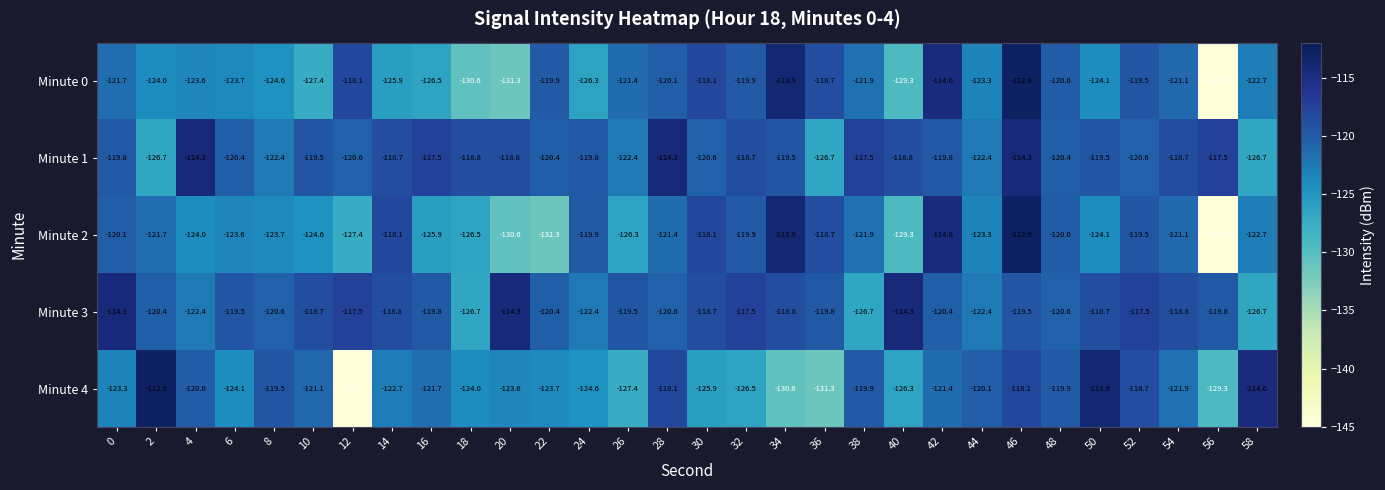

At which category is the sum across all series the highest?

46